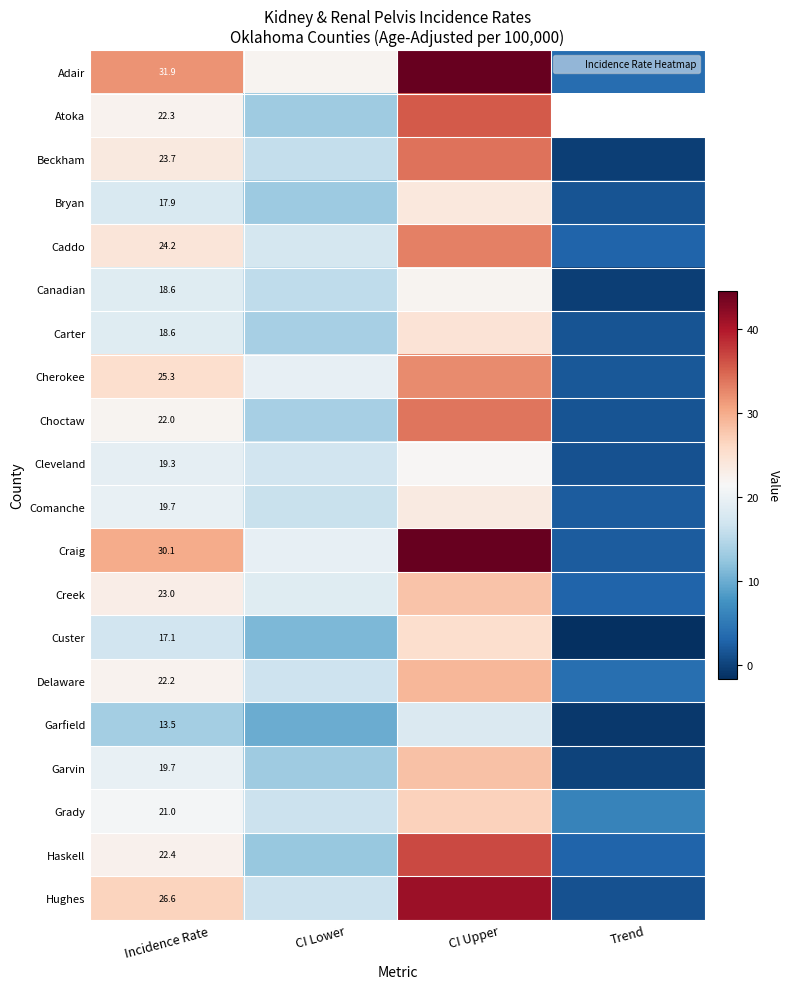

Which has a higher value, Trend or CI Lower?

CI Lower